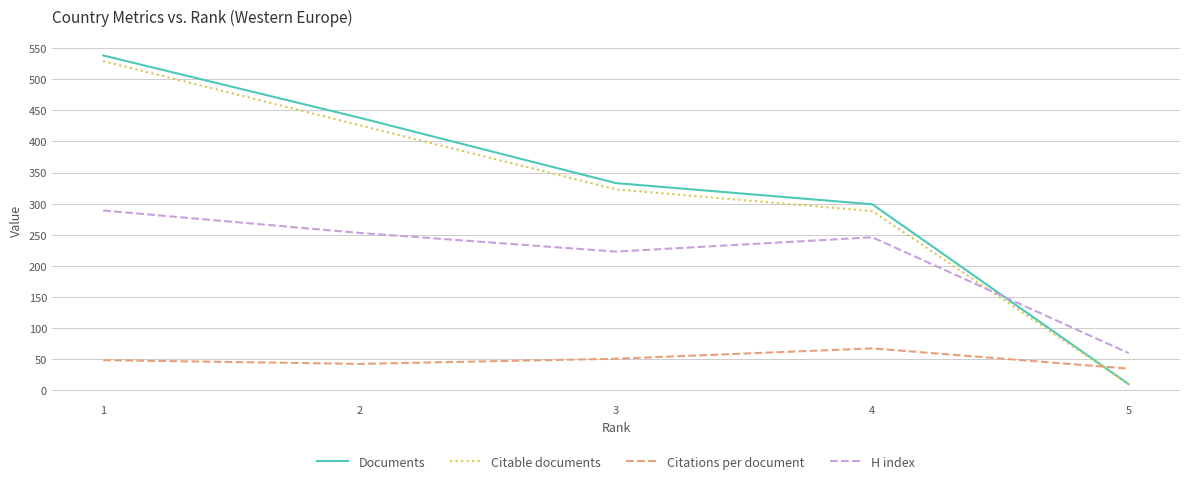

Which category has the lowest value in the Documents series?

5